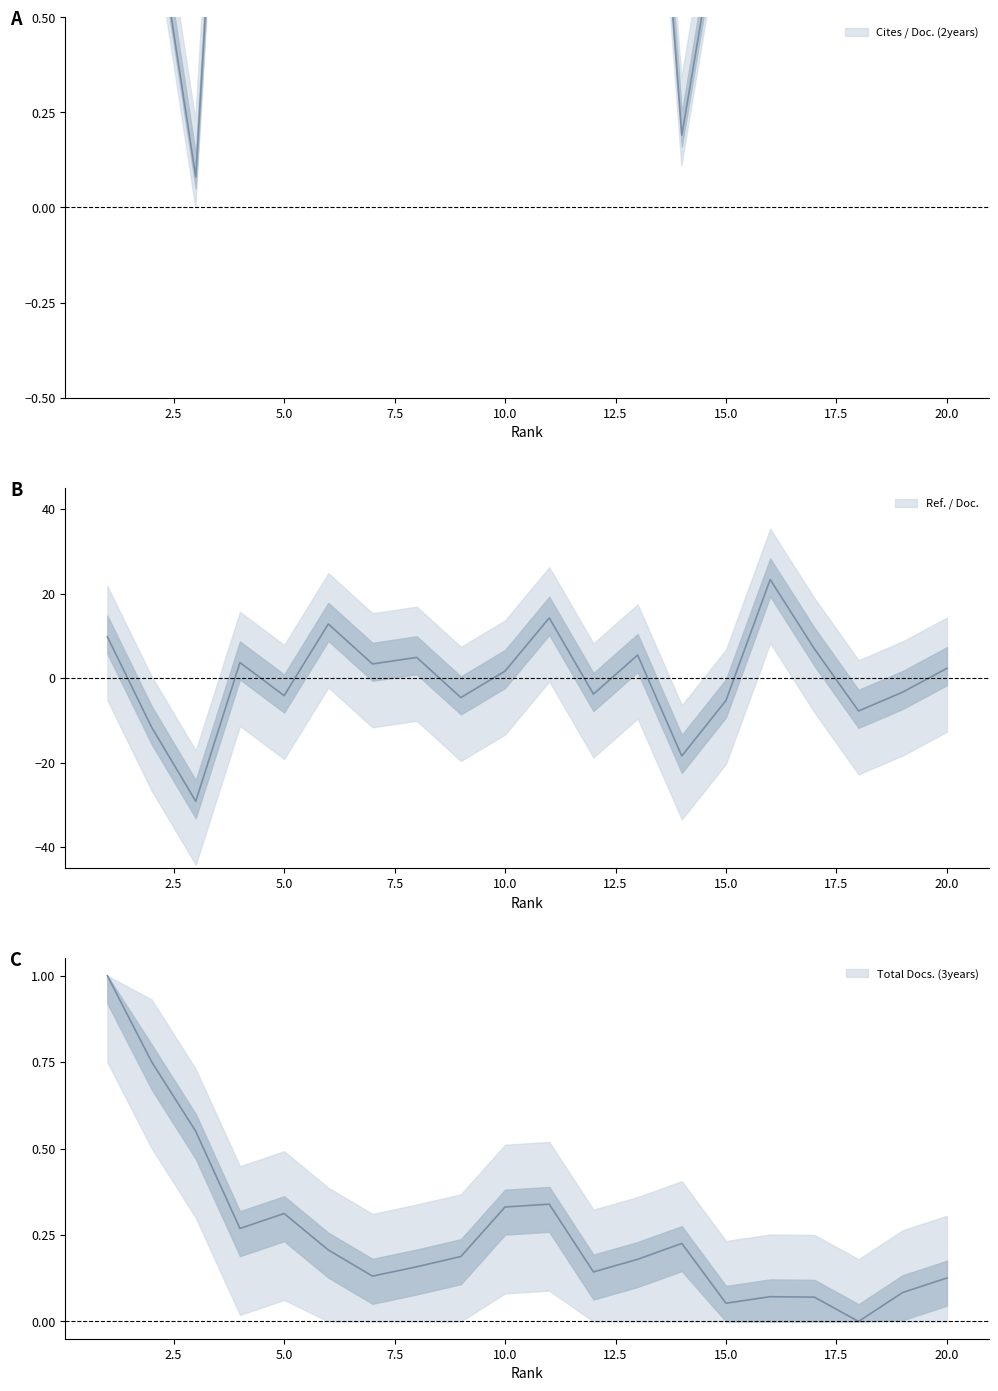

Read the Total Docs. (3years) value at 11.

0.3